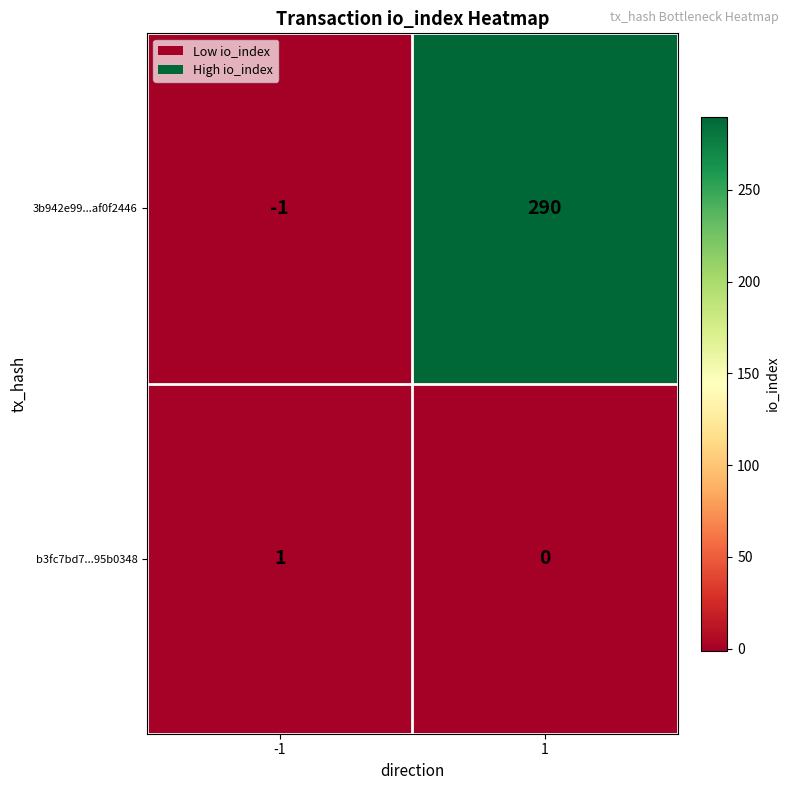

Which series has the largest range (max minus min)?

3b942e99...af0f2446